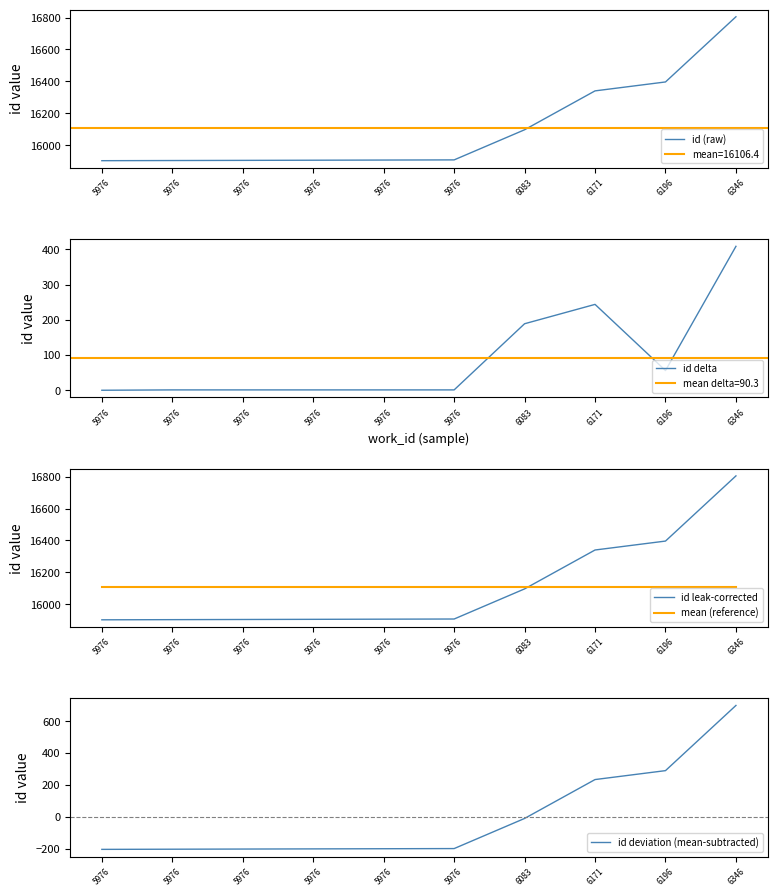

Which series has the largest range (max minus min)?

id (raw)